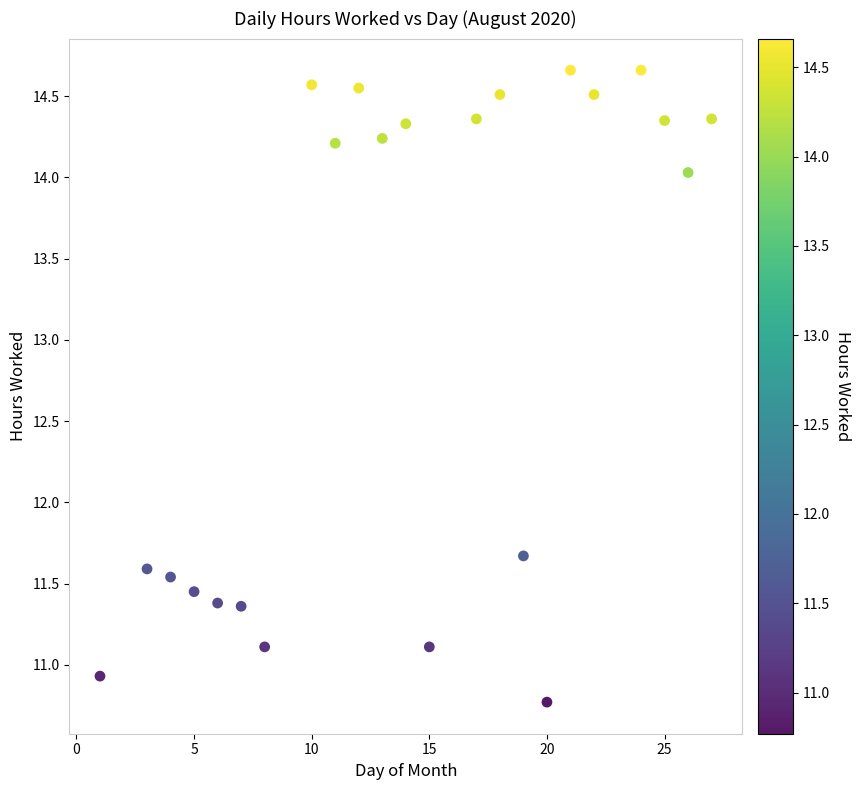

What Y value in the scatter plot is closest to 12?

11.7